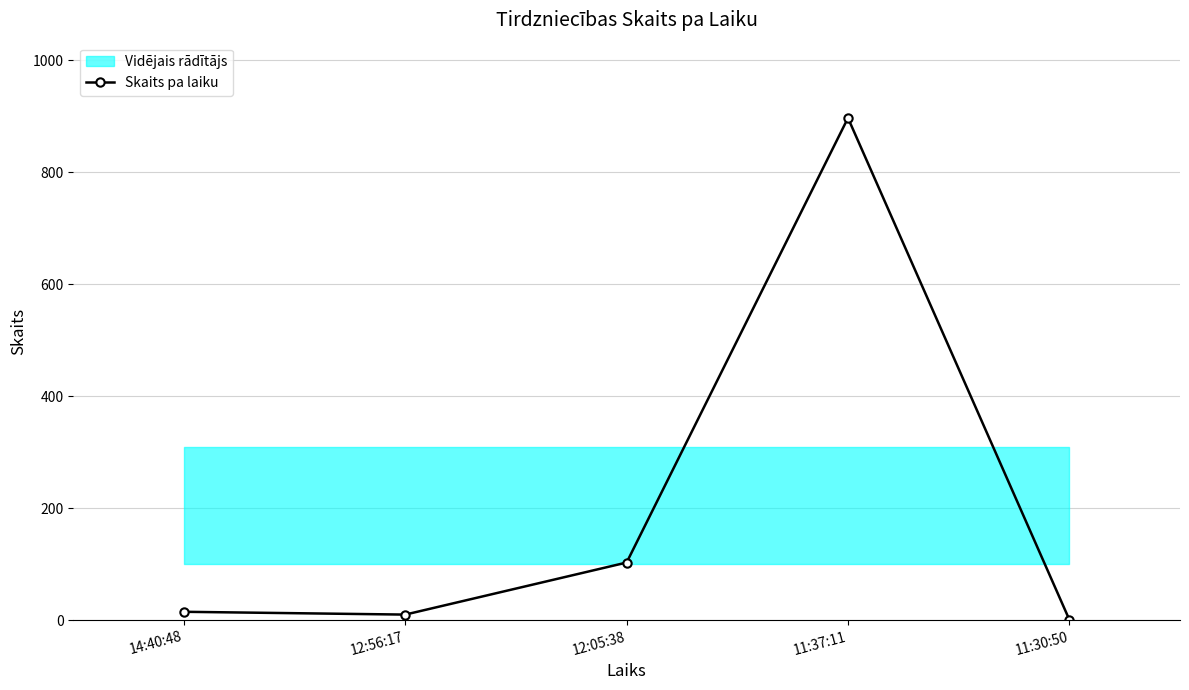

Reading left to right, what are all the values shown in this chart?

15	10	103	897	1